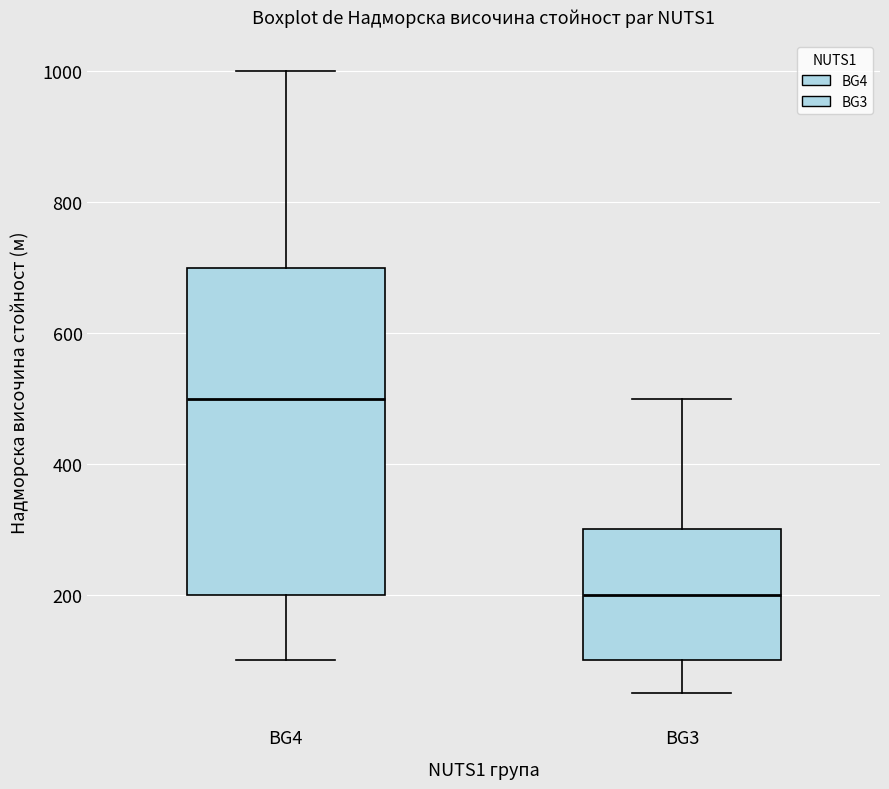

Where is the upper edge of the box for BG3 on the y-axis? The values are not printed on the chart, so give them approximately, as read against the axis.

300